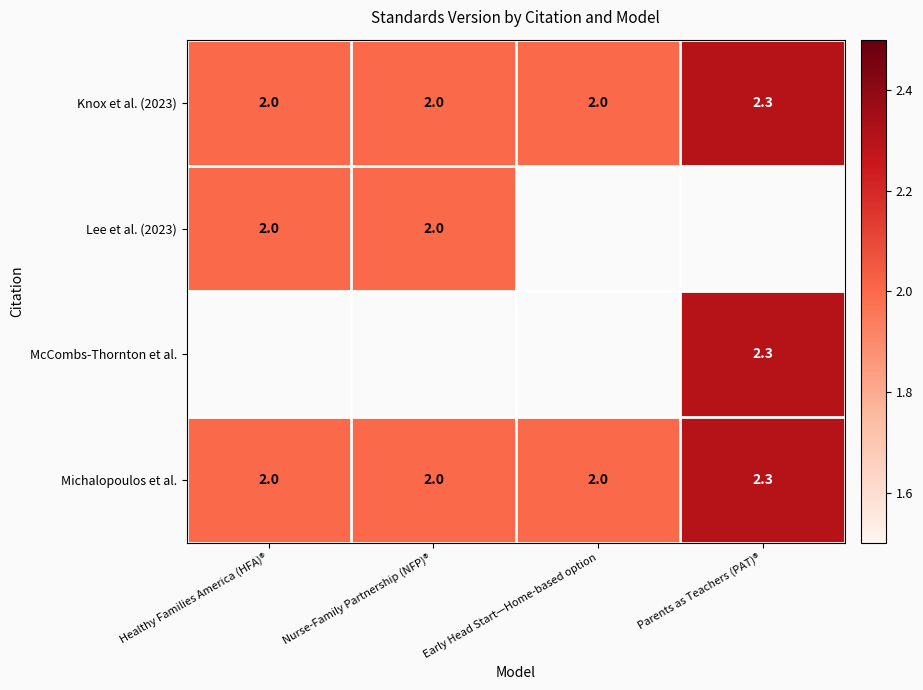

What is the difference between the Michalopoulos et al. values at Parents as Teachers (PAT)® and Nurse-Family Partnership (NFP)®?

0.3